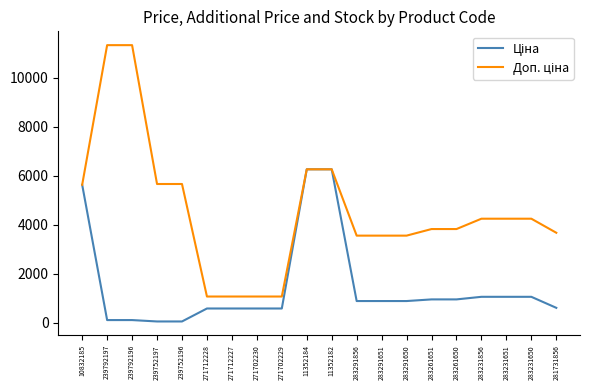

What is the total value across all series at 11352182?

12533.4